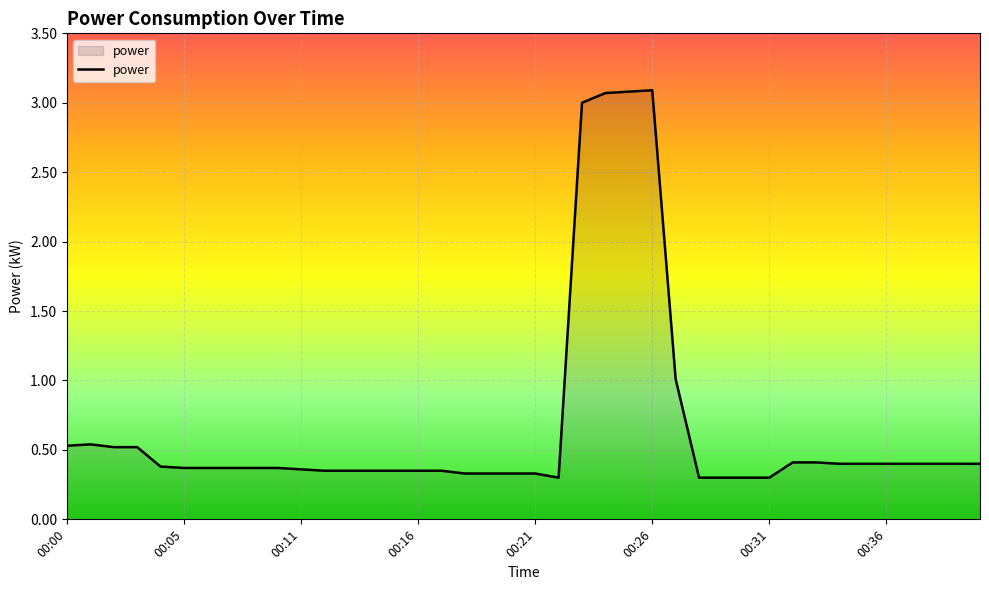

What is the maximum value shown in the chart?

3.1